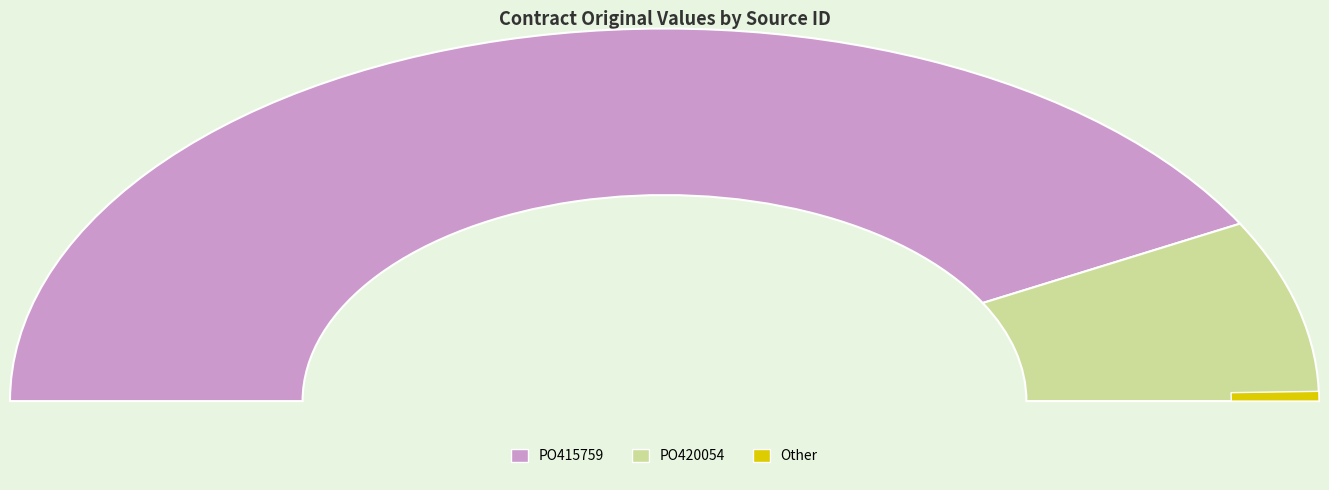

Which category has the biggest portion of the pie?

PO415759